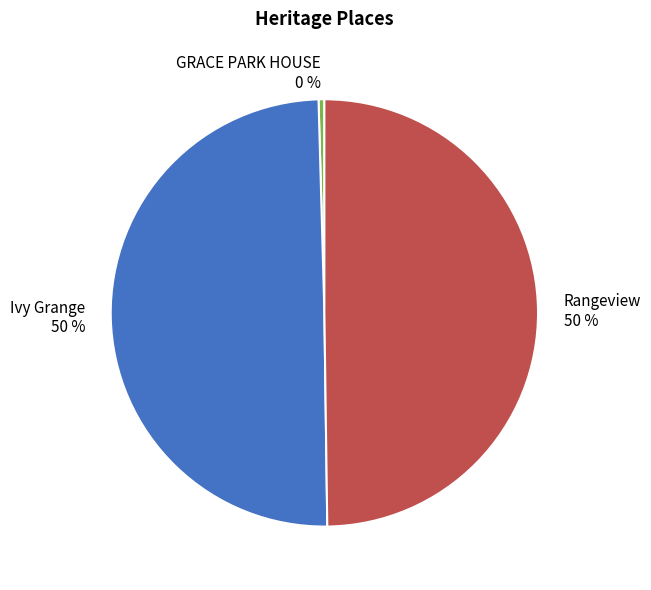

What is the smallest slice in the pie chart?

GRACE PARK HOUSE